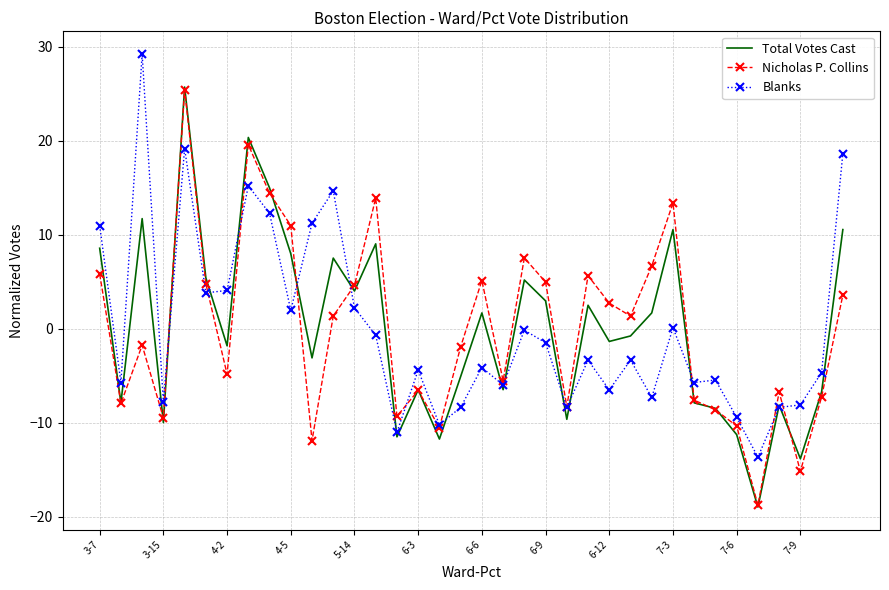

What is the lowest value of the Blanks series?

-13.6